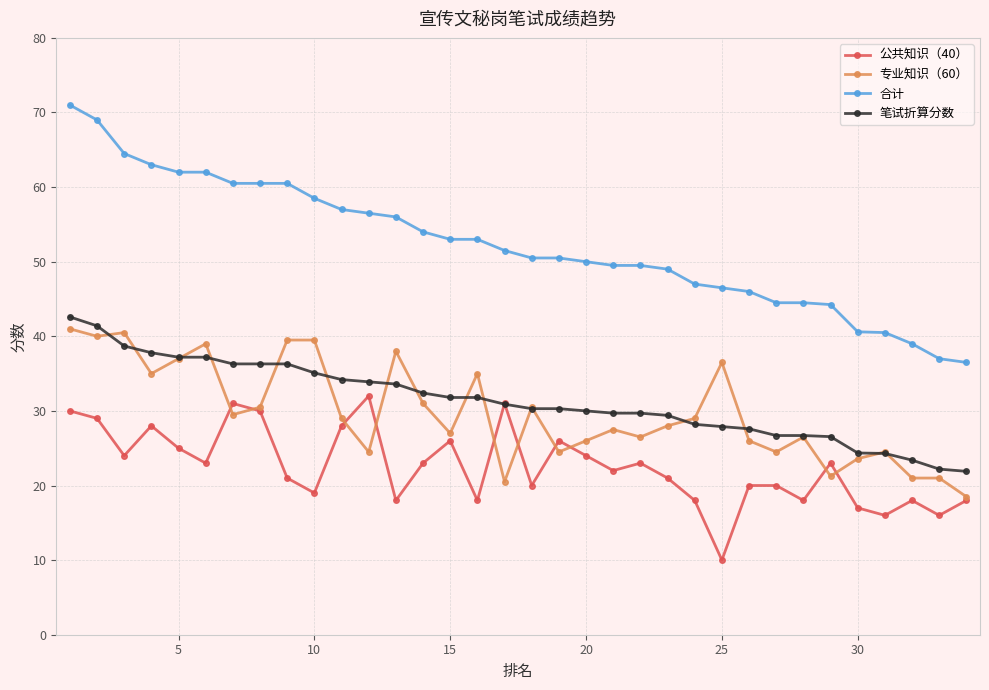

True or false: 专业知识（60） has more than 0 points higher than both neighbors.

True